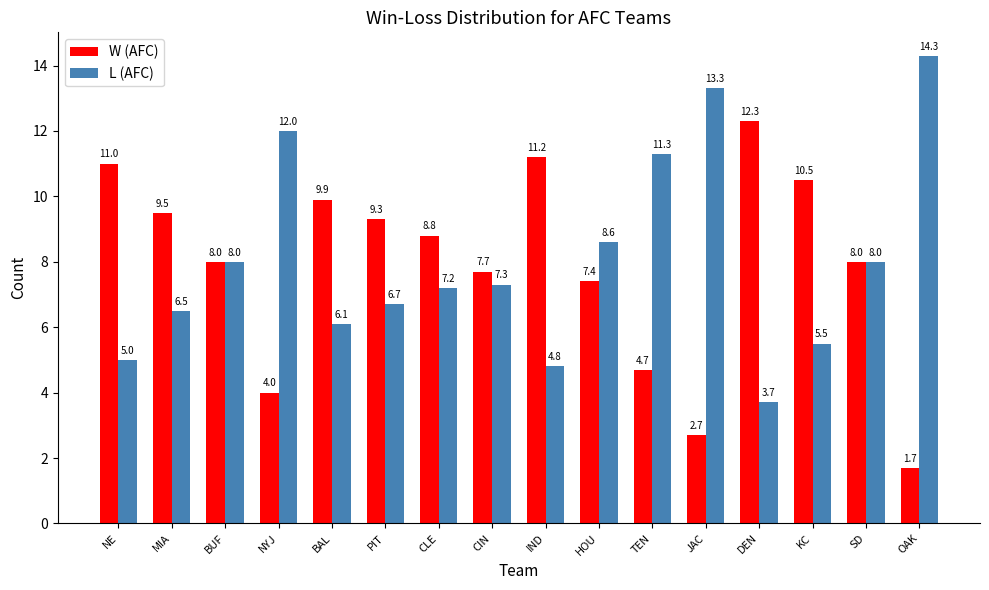

At which category does the chart reach its minimum across all series?

OAK